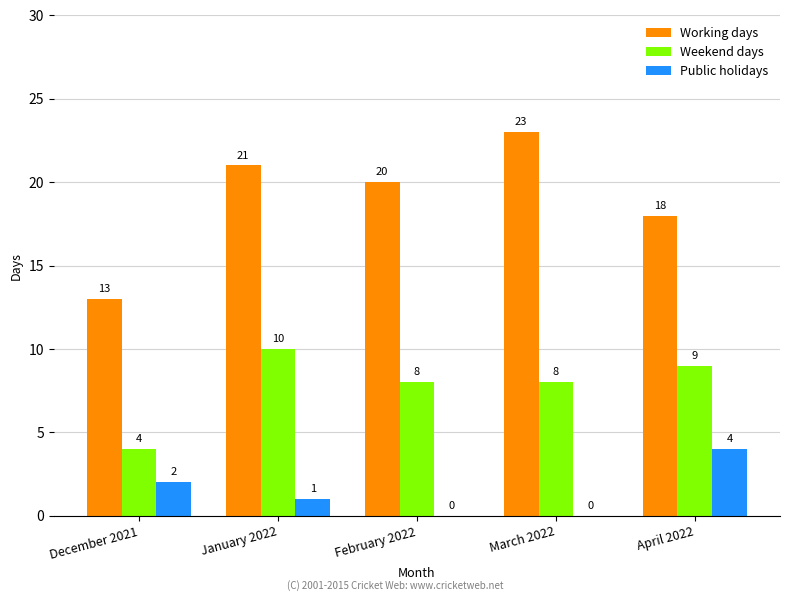

Which category has the highest value across all series?

March 2022